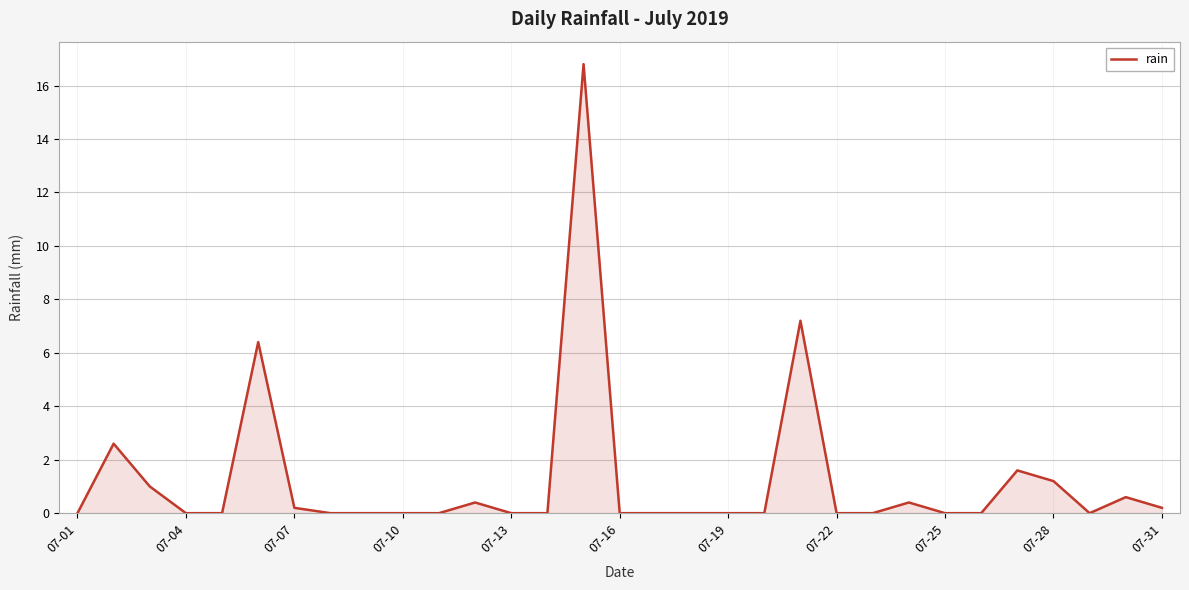

How many distinct data groups are displayed?

1